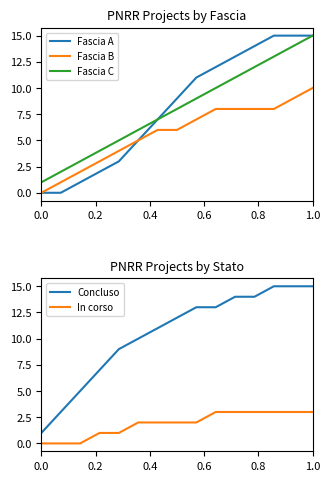

What is the average value of the Fascia A series?

8